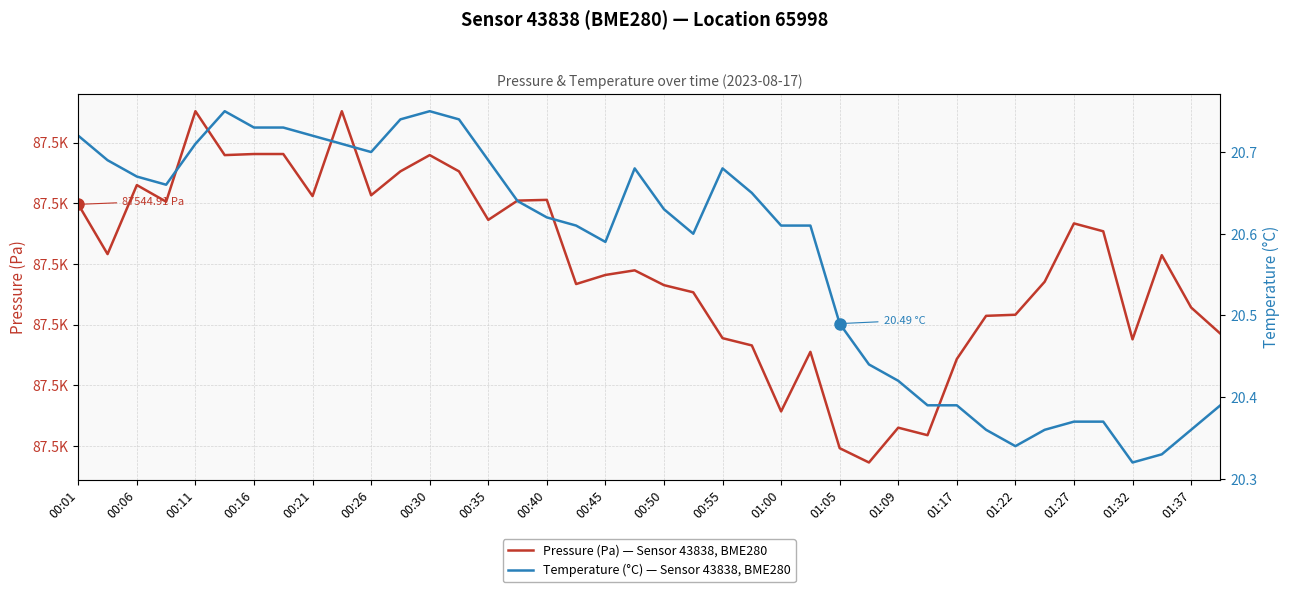

How many data points in Pressure (Pa) — Sensor 43838, BME280 are less than 87540?

20